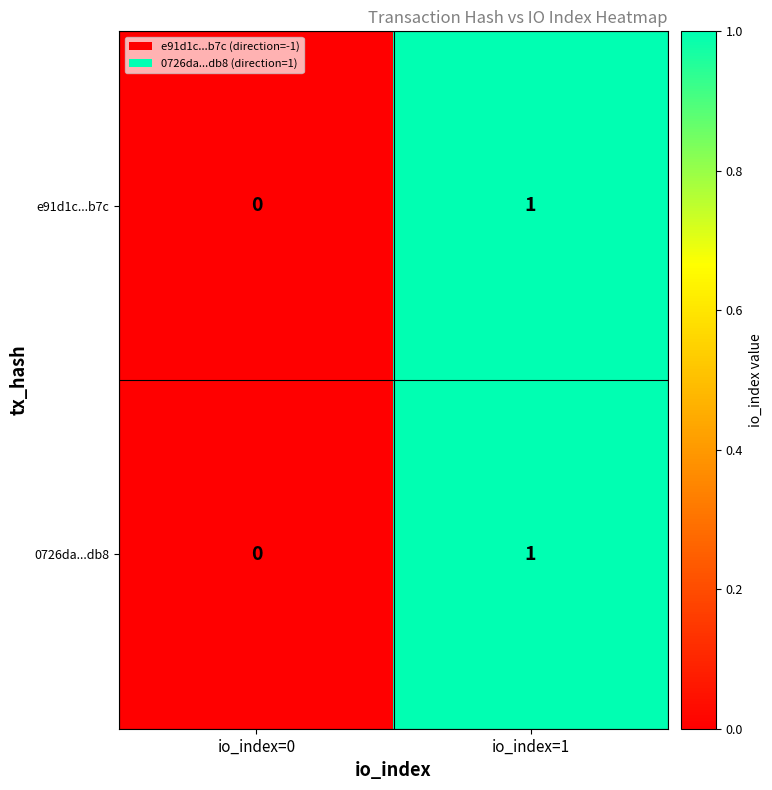

At which category is the sum across all series the highest?

io_index=1